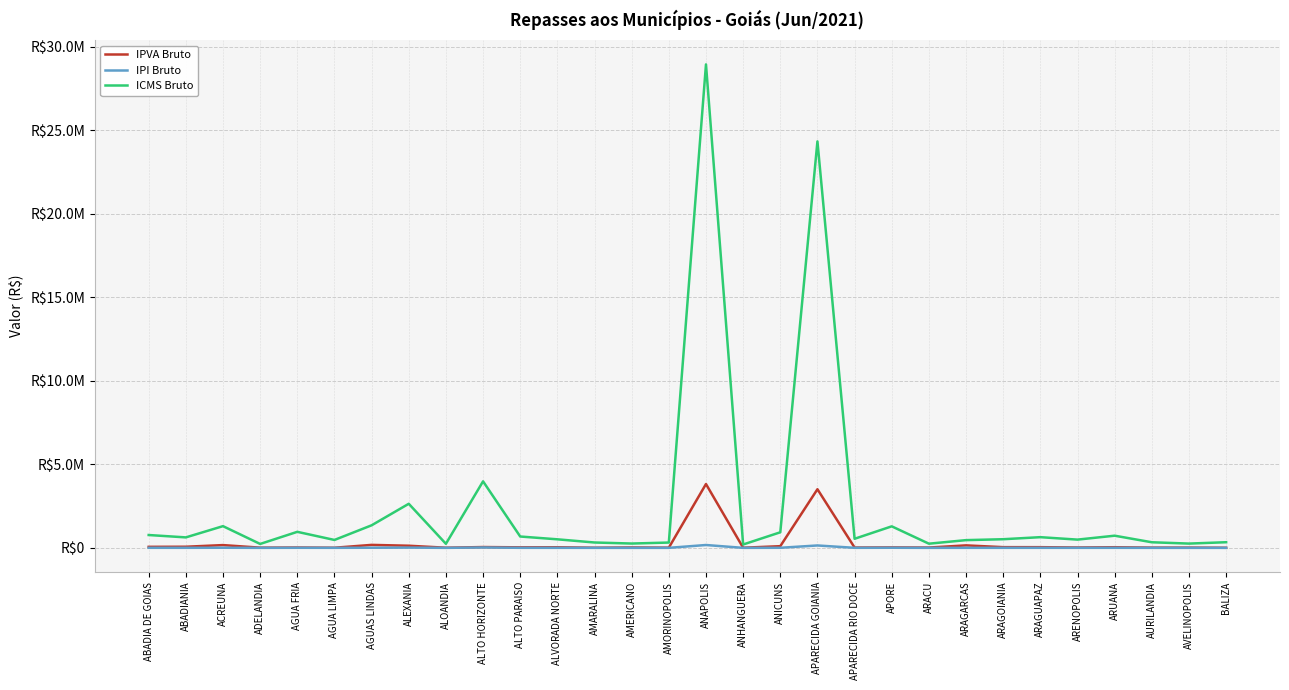

Reading right to left, transcribe all the data shown in this chart.

IPVA Bruto: BALIZA=6256.8	AVELINOPOLIS=15769.5	AURILANDIA=15401.7	ARUANA=38740.4	ARENOPOLIS=22171.9	ARAGUAPAZ=41571.5	ARAGOIANIA=43177.5	ARAGARCAS=149101.8	ARACU=19441.4	APORE=27294.2	APARECIDA RIO DOCE=18945.4	APARECIDA GOIANIA=3511042.0	ANICUNS=101247.9	ANHANGUERA=8844.6	ANAPOLIS=3822584.5	AMORINOPOLIS=12571.4	AMERICANO=24225.8	AMARALINA=8762.7	ALVORADA NORTE=37383.1	ALTO PARAISO=32869.7	ALTO HORIZONTE=49416.4	ALOANDIA=9025.8	ALEXANIA=128531.4	AGUAS LINDAS=178860.9	AGUA LIMPA=8287.9	AGUA FRIA=21140.0	ADELANDIA=12724.1	ACREUNA=166739.9	ABADIANIA=68226.6	ABADIA DE GOIAS=62033.9
IPI Bruto: BALIZA=2003.0	AVELINOPOLIS=1521.7	AURILANDIA=1987.9	ARUANA=4318.8	ARENOPOLIS=2929.2	ARAGUAPAZ=3794.2	ARAGOIANIA=3068.4	ARAGARCAS=2745.8	ARACU=1483.5	APORE=7635.3	APARECIDA RIO DOCE=3226.1	APARECIDA GOIANIA=144130.6	ANICUNS=5526.2	ANHANGUERA=1194.3	ANAPOLIS=171433.6	AMORINOPOLIS=1884.5	AMERICANO=1539.2	AMARALINA=1905.6	ALVORADA NORTE=3033.9	ALTO PARAISO=4026.1	ALTO HORIZONTE=23590.3	ALOANDIA=1445.0	ALEXANIA=15634.9	AGUAS LINDAS=8001.0	AGUA LIMPA=2808.2	AGUA FRIA=5688.6	ADELANDIA=1392.3	ACREUNA=7702.7	ABADIANIA=3718.0	ABADIA DE GOIAS=4557.6
ICMS Bruto: BALIZA=338233.8	AVELINOPOLIS=256954.1	AURILANDIA=335673.0	ARUANA=729265.7	ARENOPOLIS=494629.5	ARAGUAPAZ=640893.6	ARAGOIANIA=518328.8	ARAGARCAS=463658.9	ARACU=250502.8	APORE=1289493.0	APARECIDA RIO DOCE=544962.5	APARECIDA GOIANIA=24338037.1	ANICUNS=933150.6	ANHANGUERA=201663.9	ANAPOLIS=28948414.2	AMORINOPOLIS=318217.6	AMERICANO=259917.3	AMARALINA=321775.3	ALVORADA NORTE=512503.3	ALTO PARAISO=680053.0	ALTO HORIZONTE=3983443.8	ALOANDIA=244011.6	ALEXANIA=2640098.5	AGUAS LINDAS=1351049.1	AGUA LIMPA=474386.4	AGUA FRIA=960566.4	ADELANDIA=235099.5	ACREUNA=1300677.2	ABADIANIA=627825.1	ABADIA DE GOIAS=769796.5